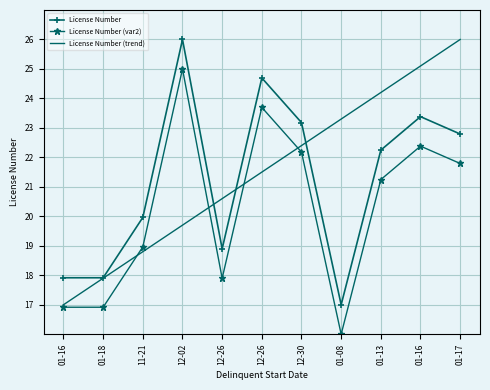

What is the difference between the maximum and minimum values in the License Number (var2) series?

9.0